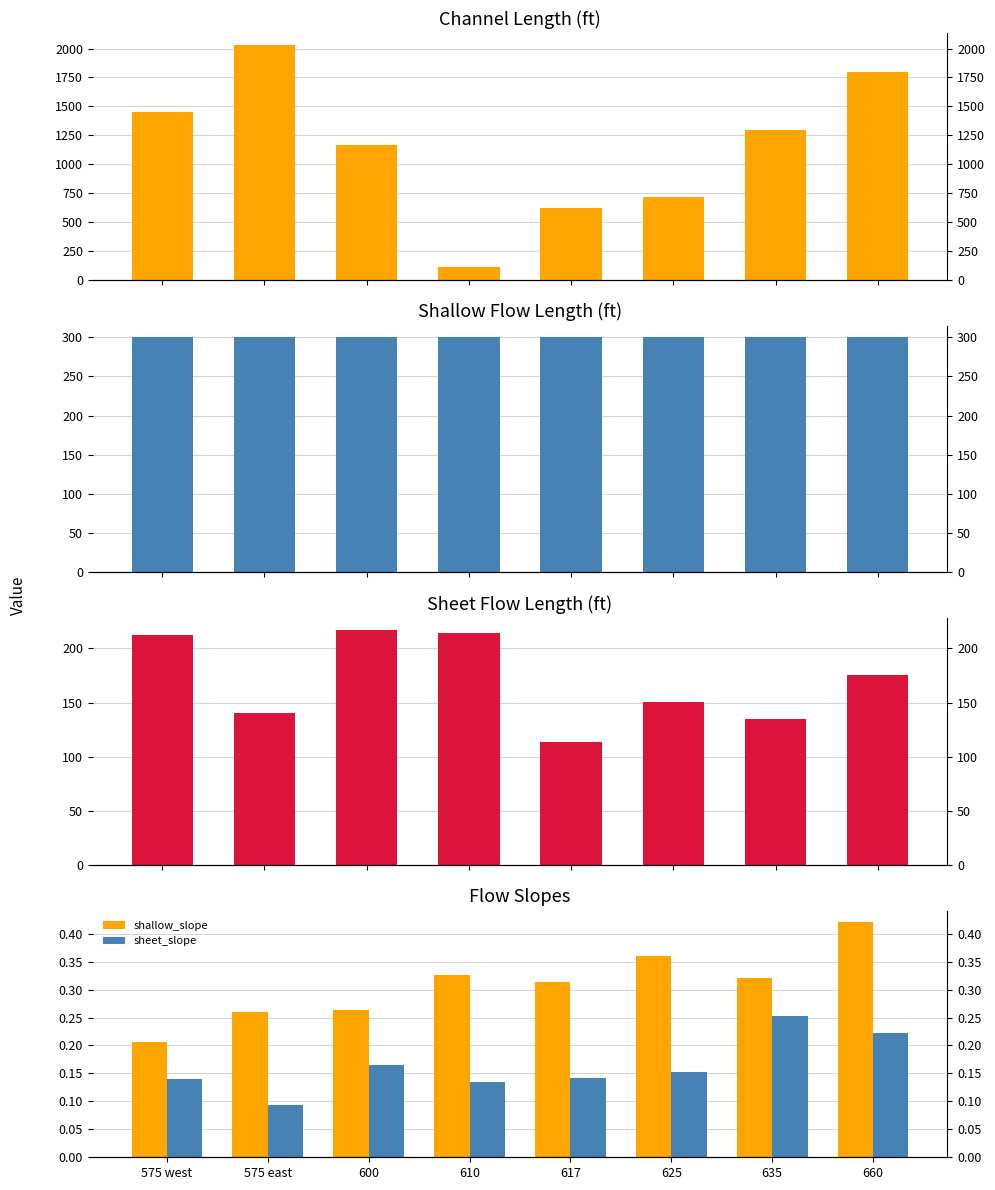

Which series changed the most between 610 and 625?

channel_length